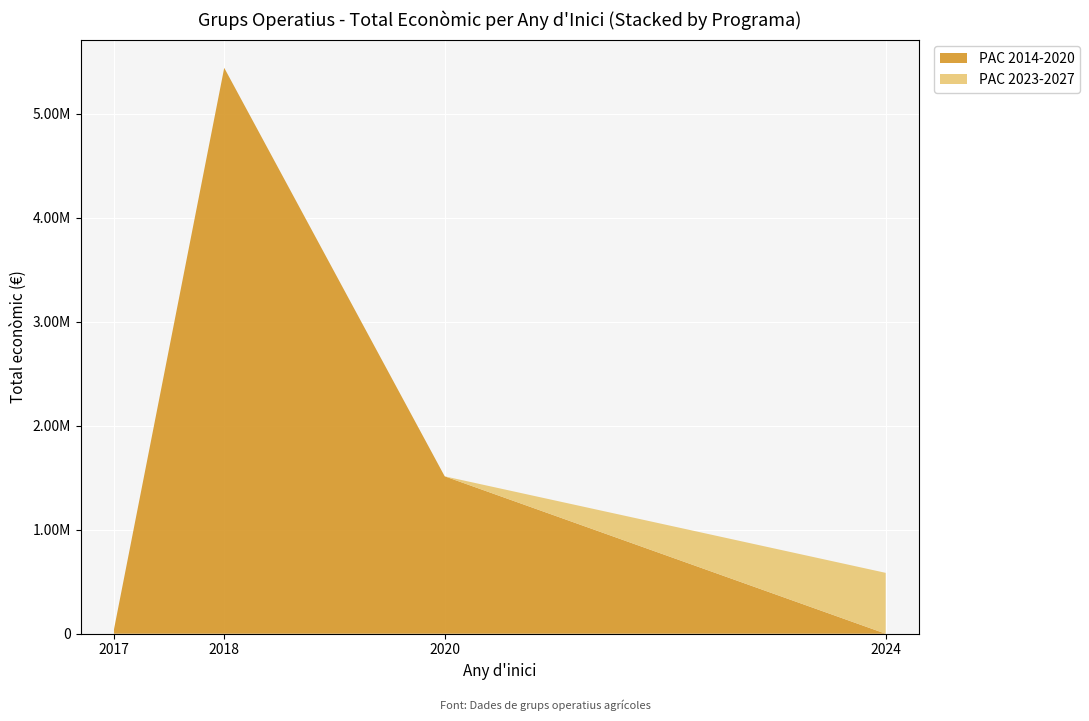

Reading left to right, extract all data points from this chart.

2017=42072	2018=5390598	2018=52055	2020=1513726	2024=585460